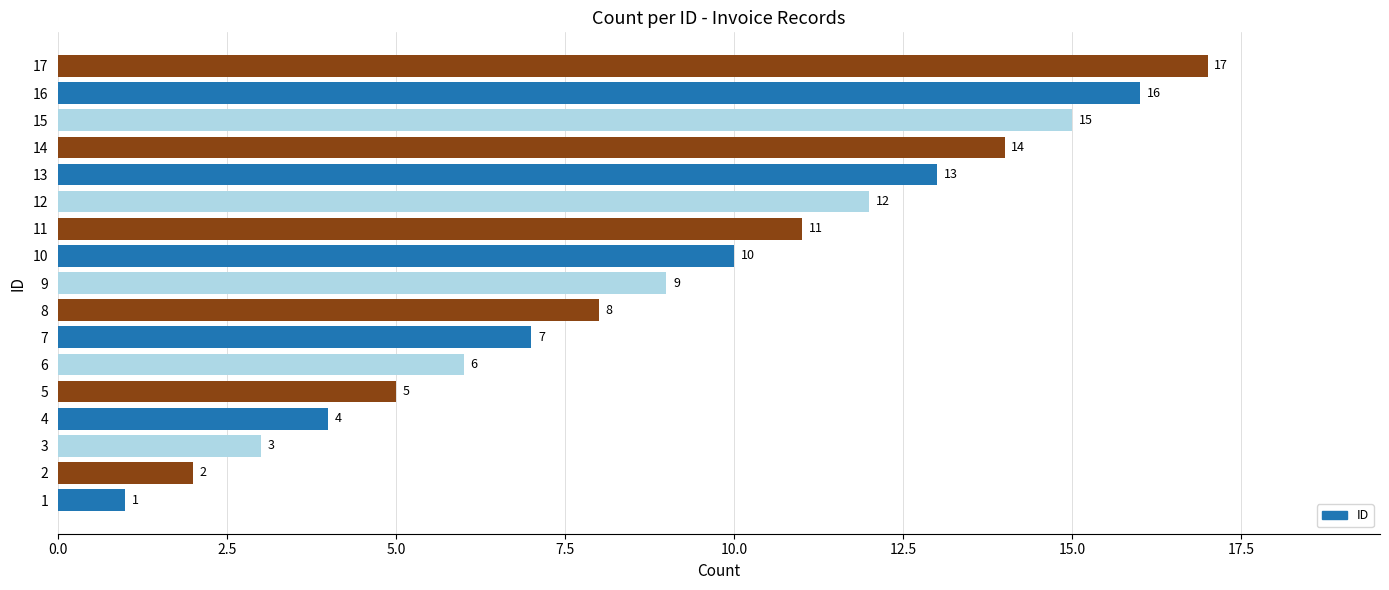

Approximately how many times larger is the value at 11 compared to 5?

2.2